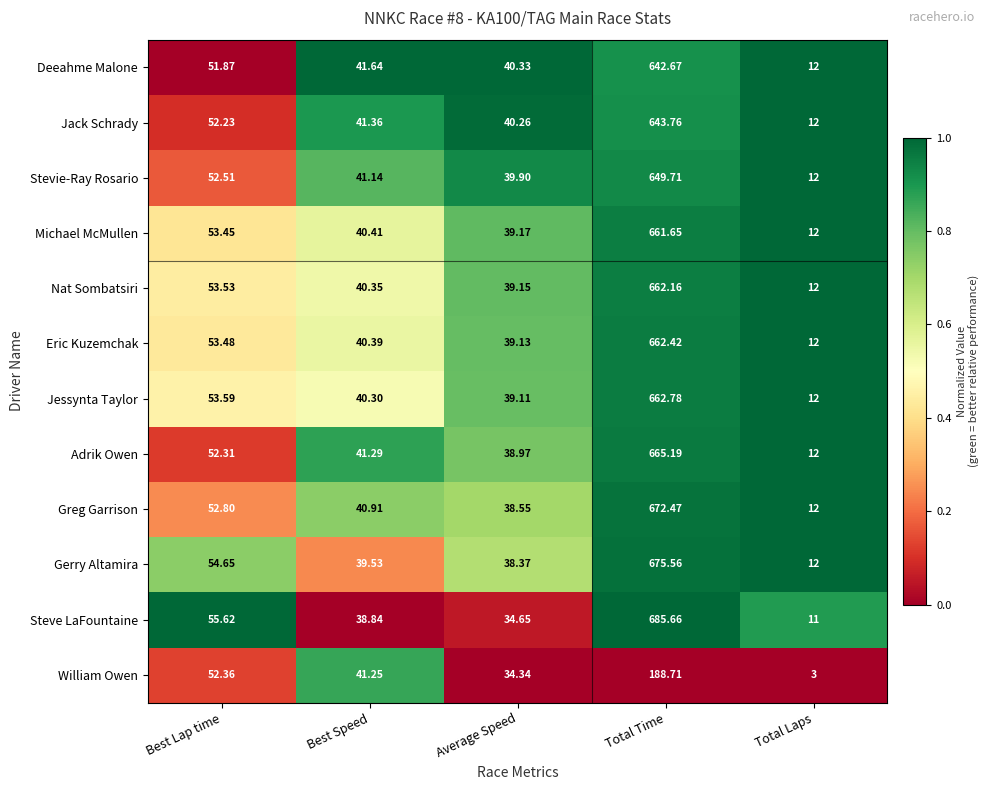

Rank the series by their maximum value, from lowest to highest.

William Owen, Deeahme Malone, Jack Schrady, Stevie-Ray Rosario, Michael McMullen, Nat Sombatsiri, Eric Kuzemchak, Jessynta Taylor, Adrik Owen, Greg Garrison, Gerry Altamira, Steve LaFountaine